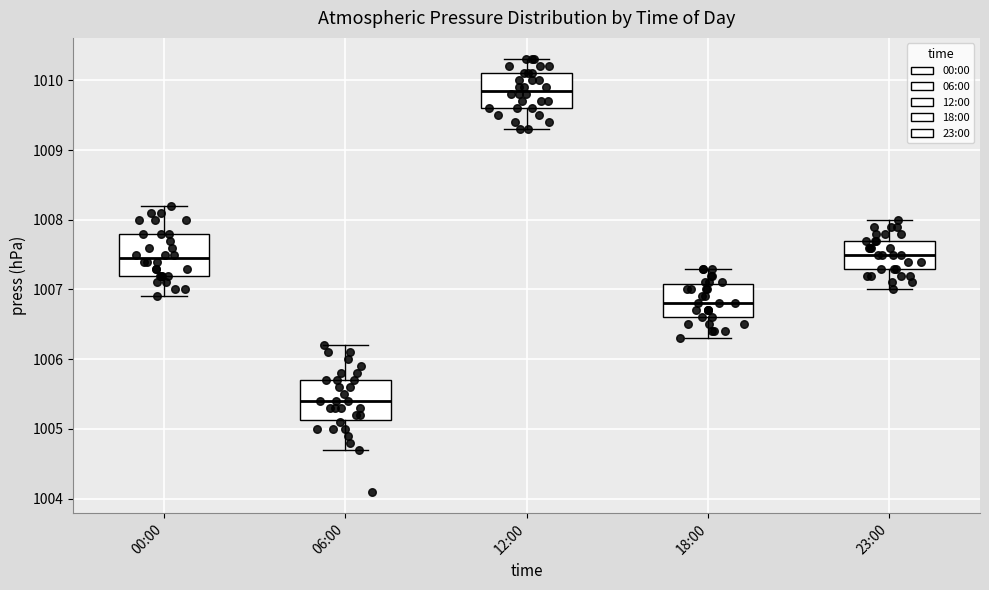

Reading left to right, transcribe this box plot: for each box, give where its median line is, the range the box spans, and where its two whiskers end, as read against the y-axis. The values are not printed on the chart, so give them approximately, as read against the axis.

00:00: median 1007.5, box 1007.2 to 1007.8, whiskers 1006.9 to 1008.2
06:00: median 1005.4, box 1005.1 to 1005.7, whiskers 1004.7 to 1006.2
12:00: median 1009.9, box 1009.6 to 1010.1, whiskers 1009.3 to 1010.3
18:00: median 1006.8, box 1006.6 to 1007.1, whiskers 1006.3 to 1007.3
23:00: median 1007.5, box 1007.3 to 1007.7, whiskers 1007.0 to 1008.0